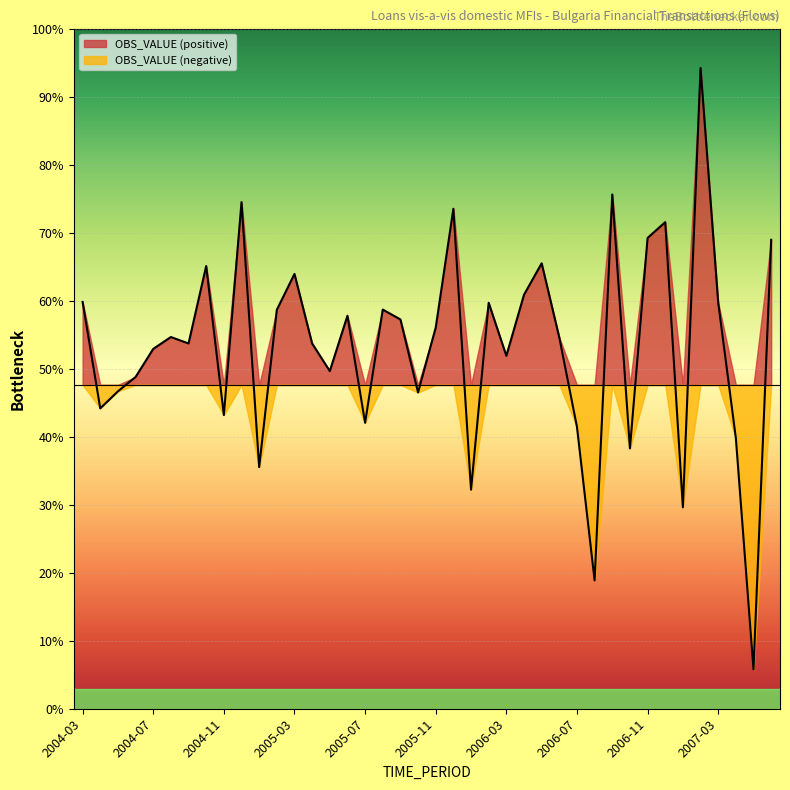

Does the chart display data point markers on the line(s)?

No